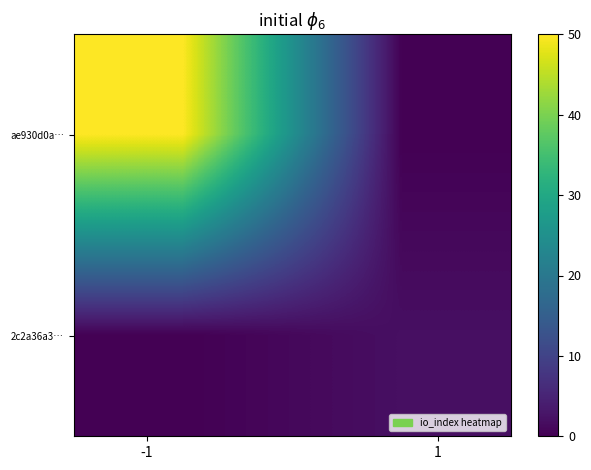

Rank the series by their maximum value, from highest to lowest.

ae930d0a…, 2c2a36a3…